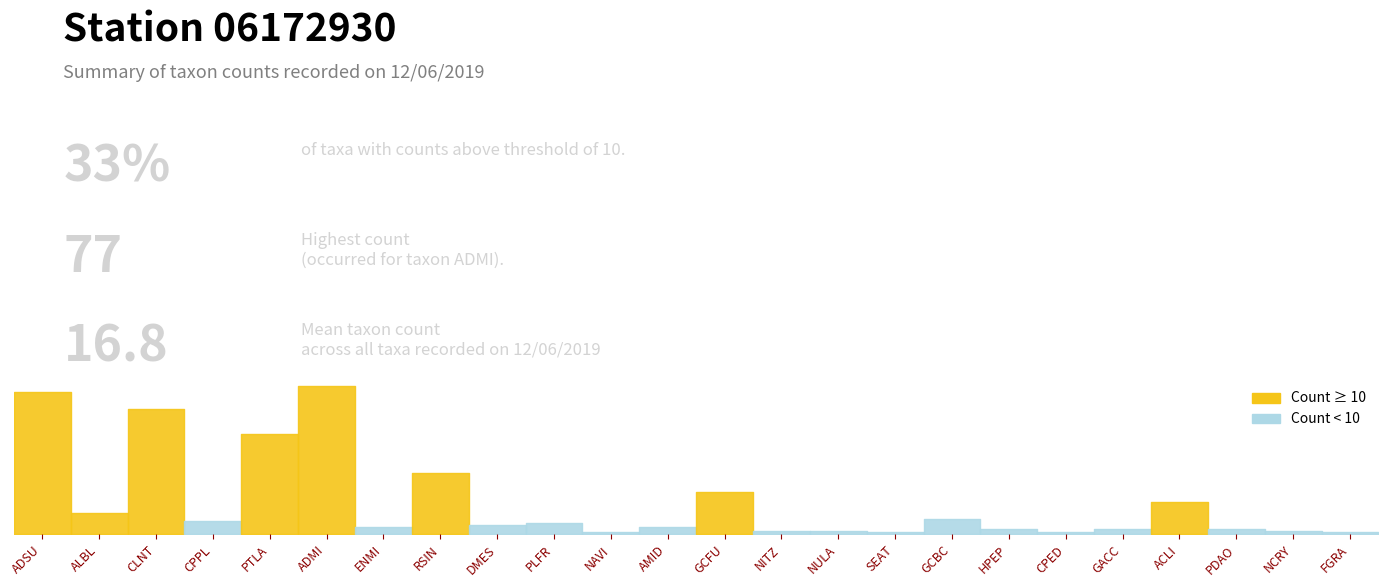

What is the change in value from CPPL to ADMI?

+70